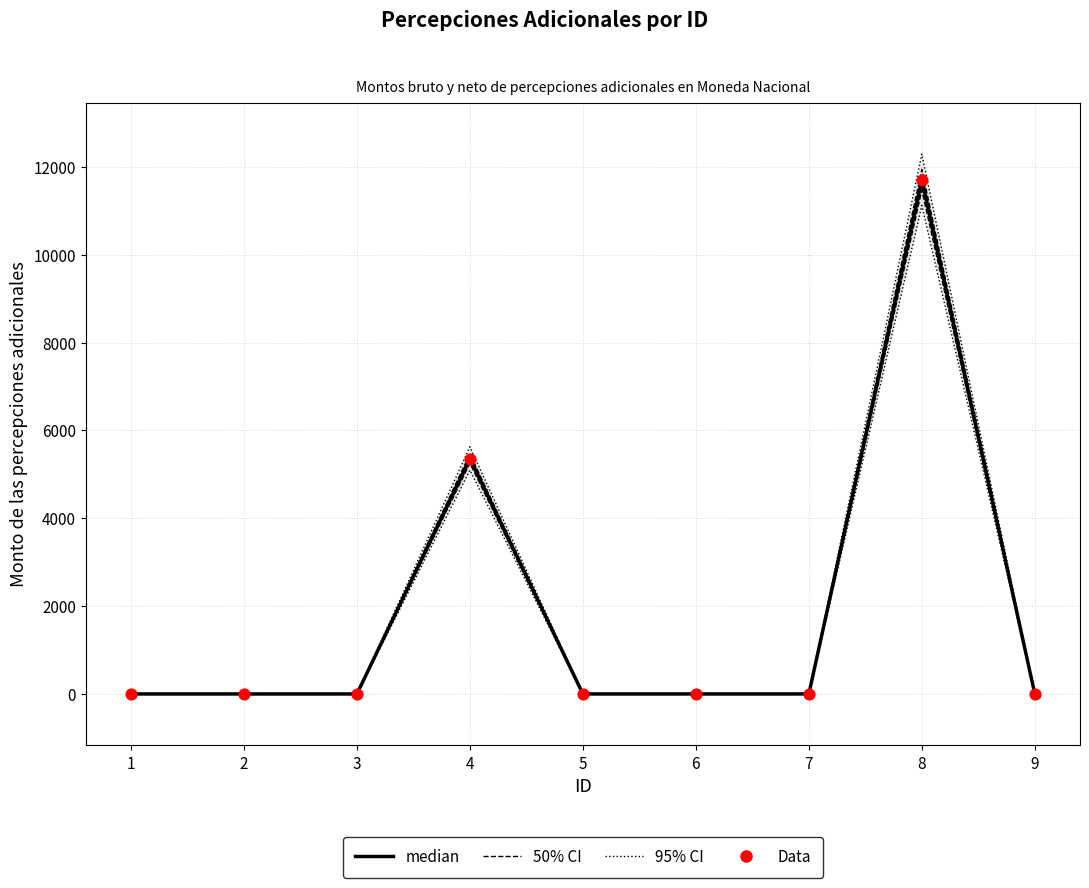

Which series reaches the minimum Y coordinate?

50% CI